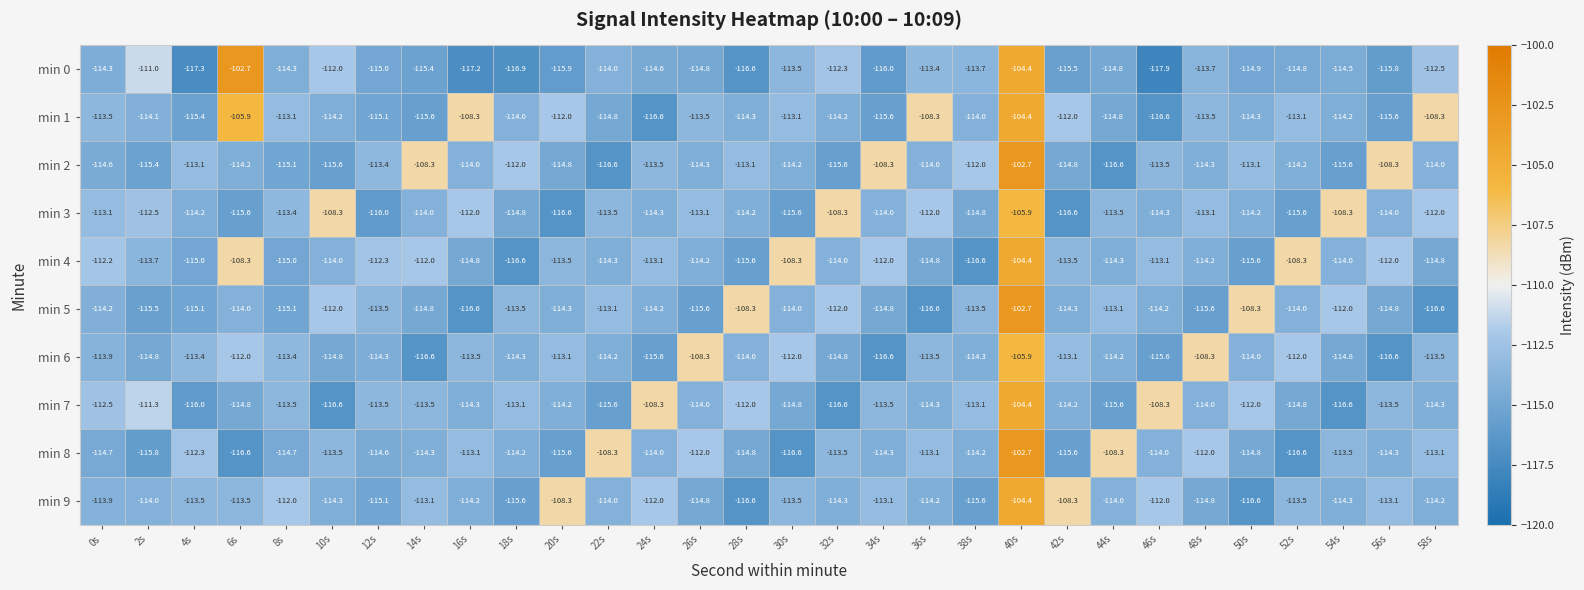

Where does the min 7 series first go above -114?

0s